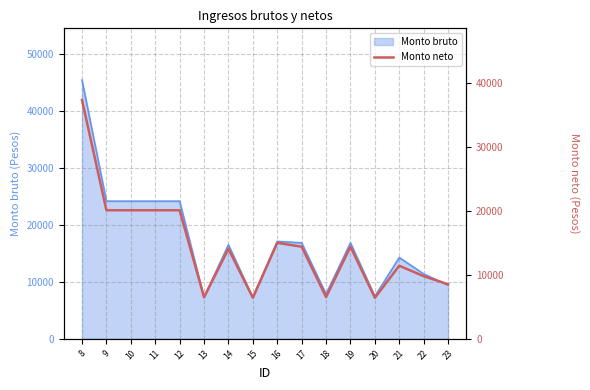

What is the change in value from 17 to 23?

-5867